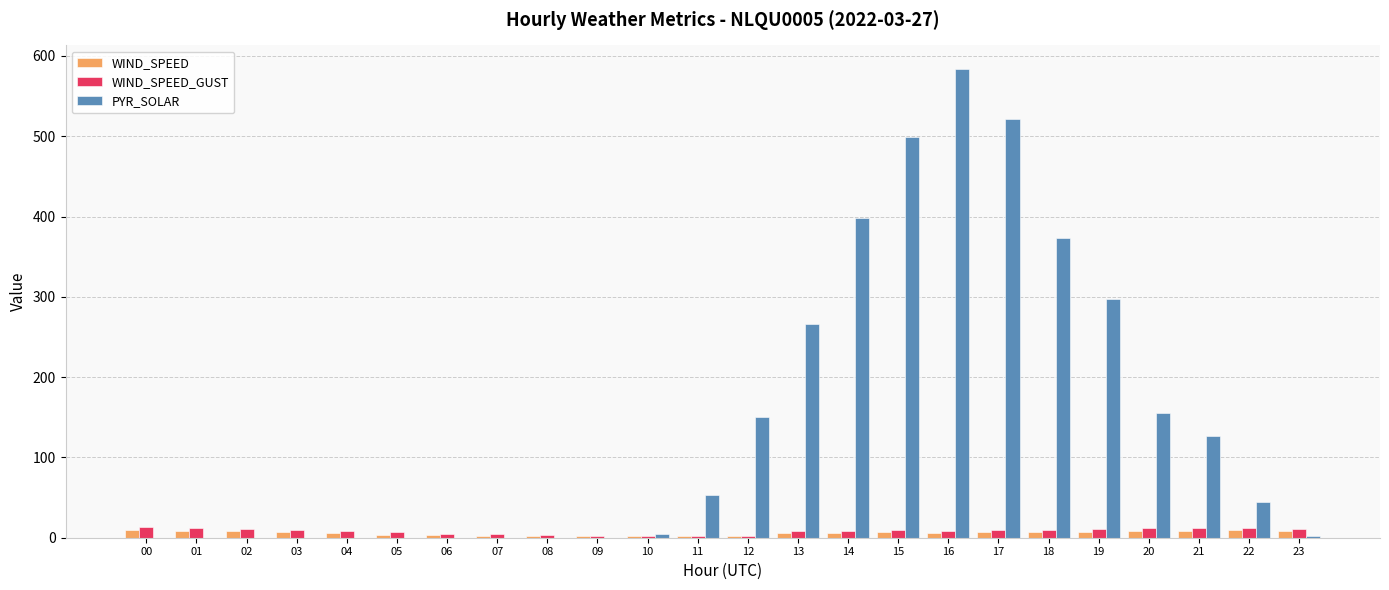

At which category is the sum across all series the highest?

16